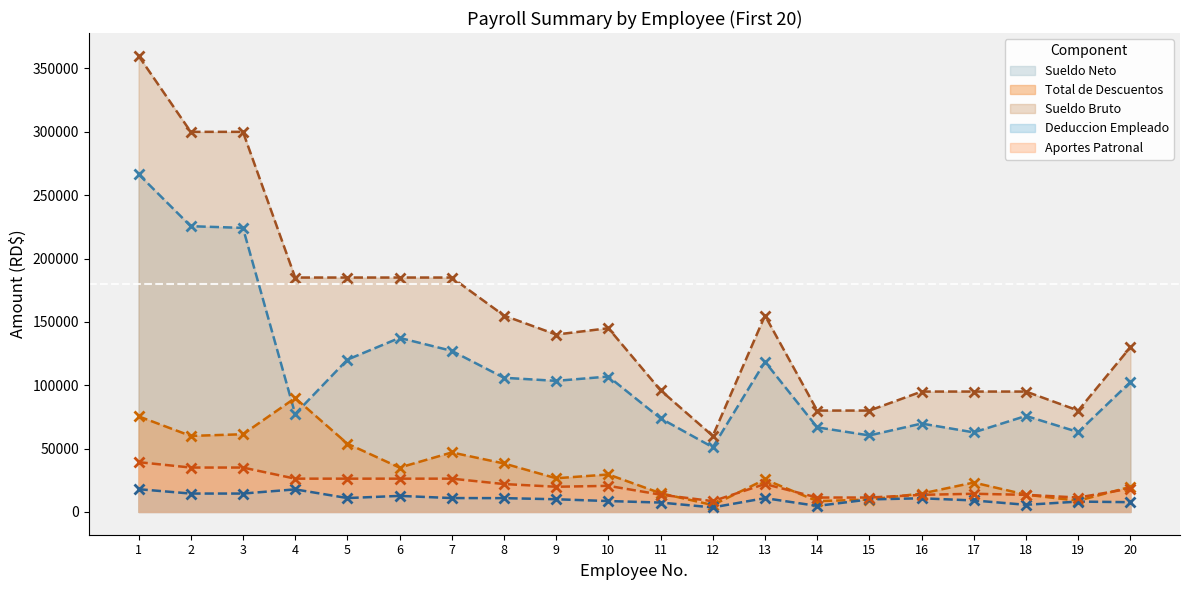

What is the value of the Sueldo Neto point at the 3rd from the left?

224193.5